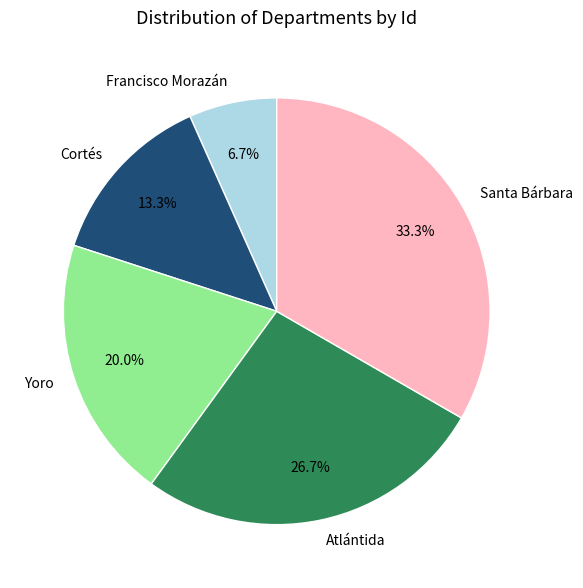

The Atlántida slice represents 33% of the pie. True or false?

False